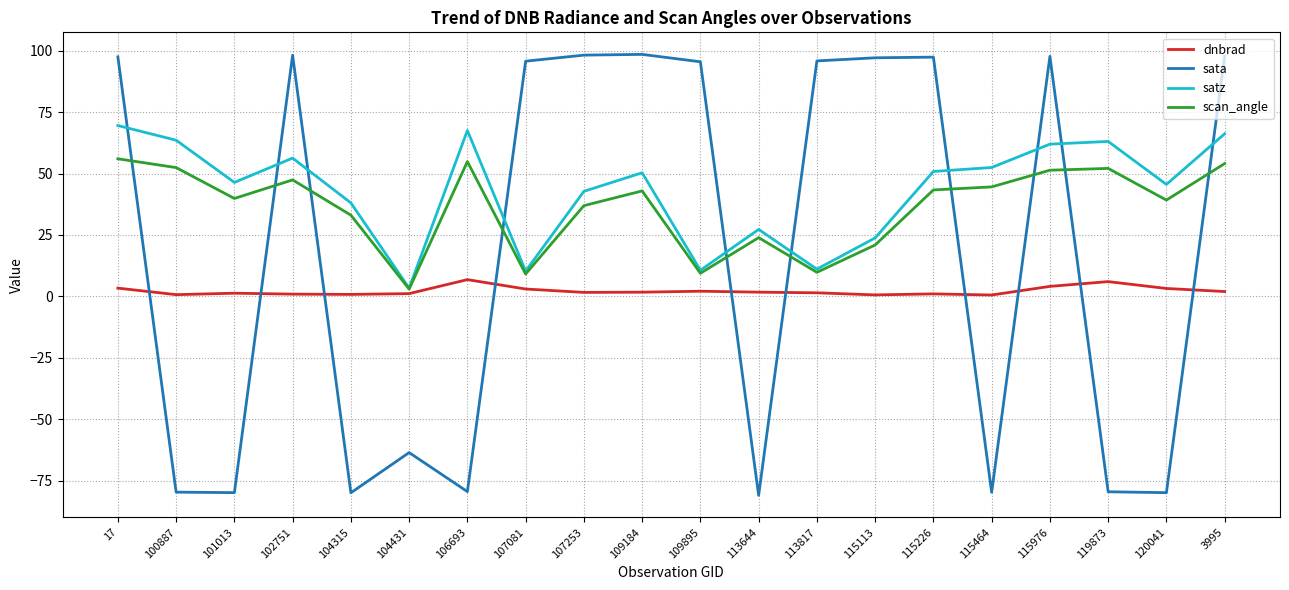

List the series in order of their peak value, lowest first.

dnbrad, scan_angle, satz, sata